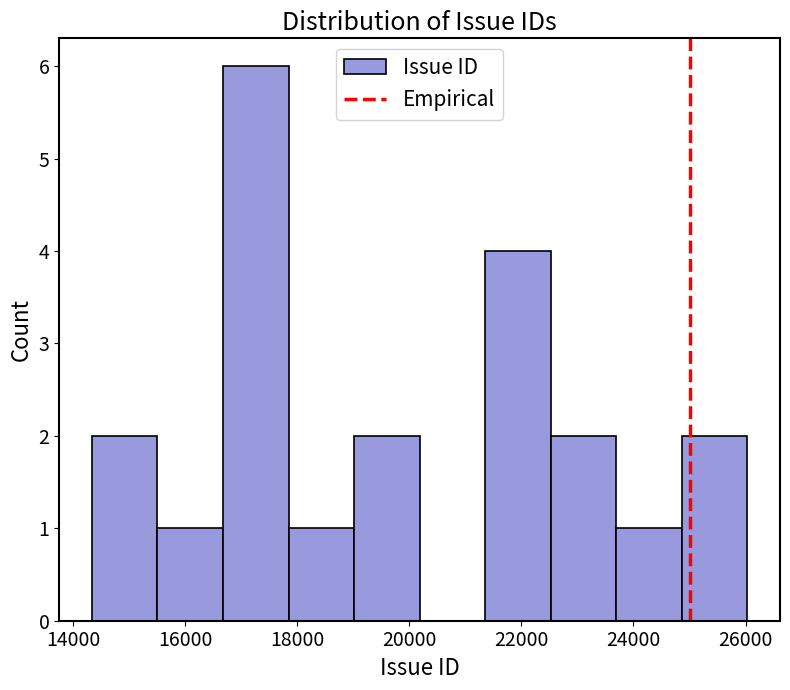

Reading left to right, list every bar in this chart as the range it spans on the x-axis followed by its height. Neither the bar edges nor the heights are printed on the chart, so give them approximately, as read against the axes.

14400 to 15600: 2
15600 to 16600: 1
16600 to 17800: 6
17800 to 19000: 1
19000 to 20200: 2
20200 to 21400: 0
21400 to 22600: 4
22600 to 23600: 2
23600 to 24800: 1
24800 to 26000: 2